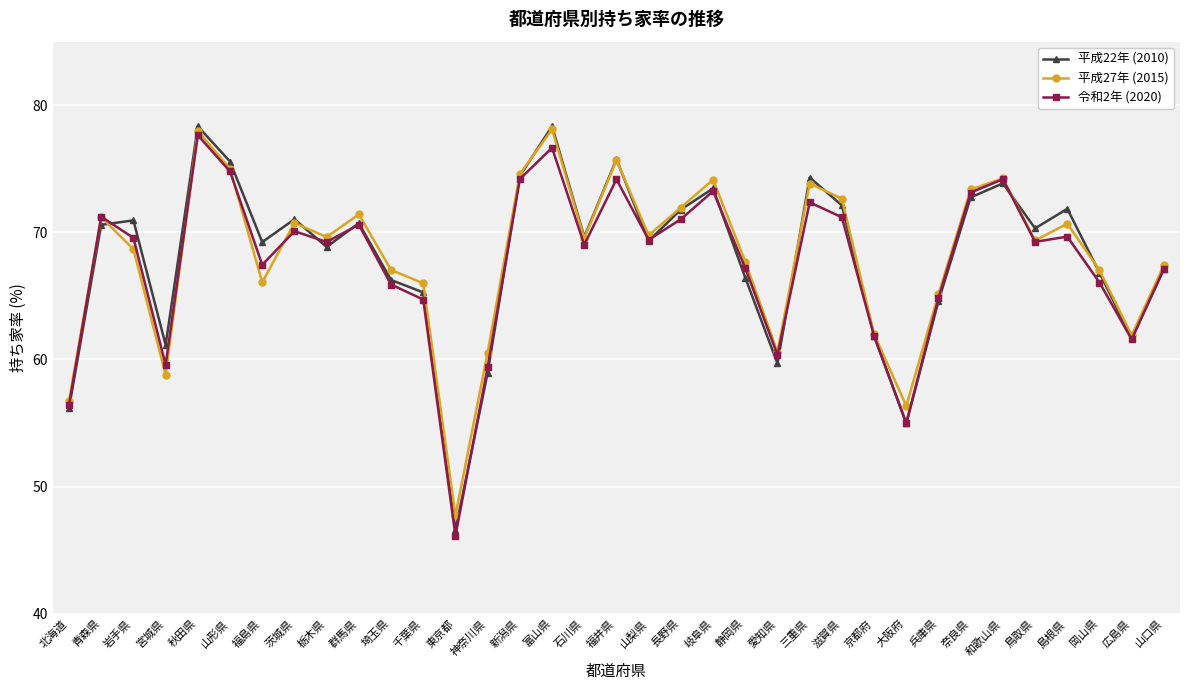

True or false: 平成22年 (2010) has more than 0 points higher than both neighbors.

True